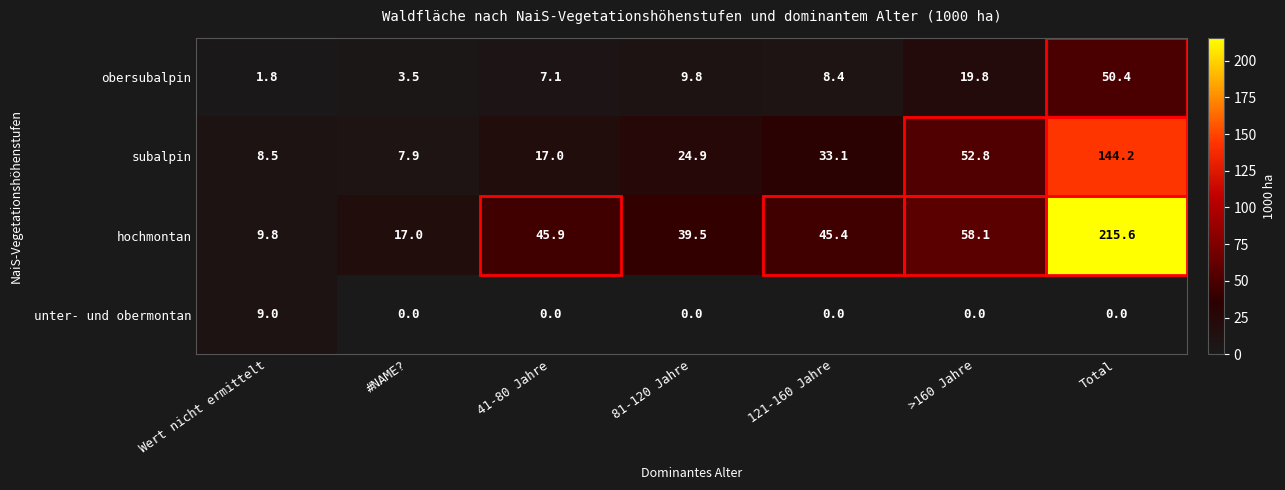

List the series in order of their peak value, lowest first.

unter- und obermontan, obersubalpin, subalpin, hochmontan